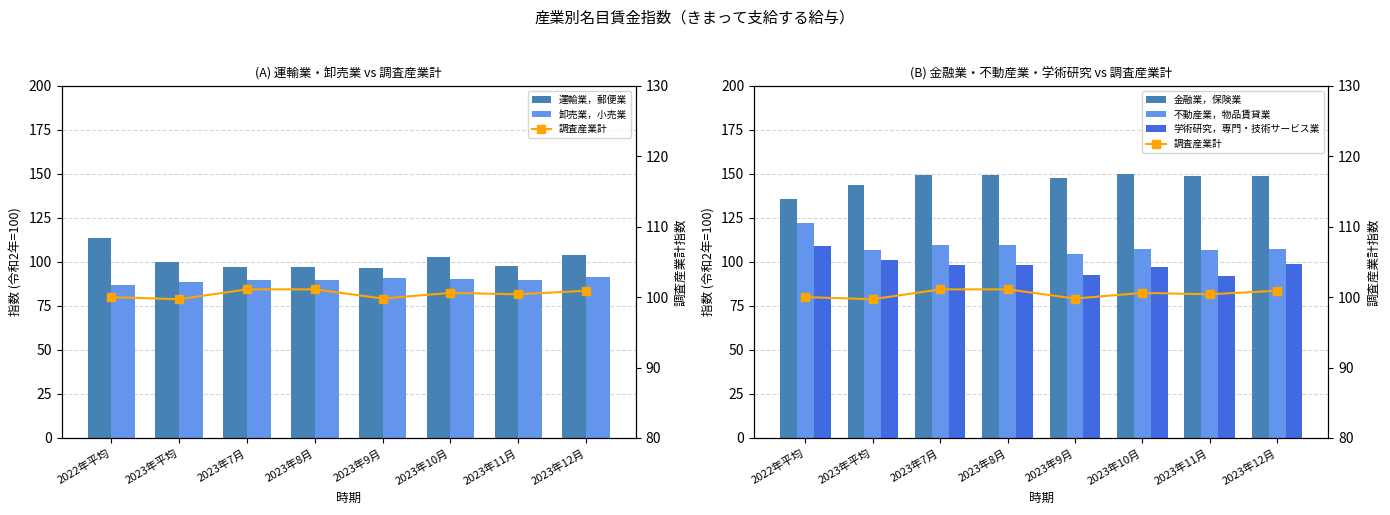

What is the value of the 運輸業，郵便業 bar at the 8th from the left?

103.8